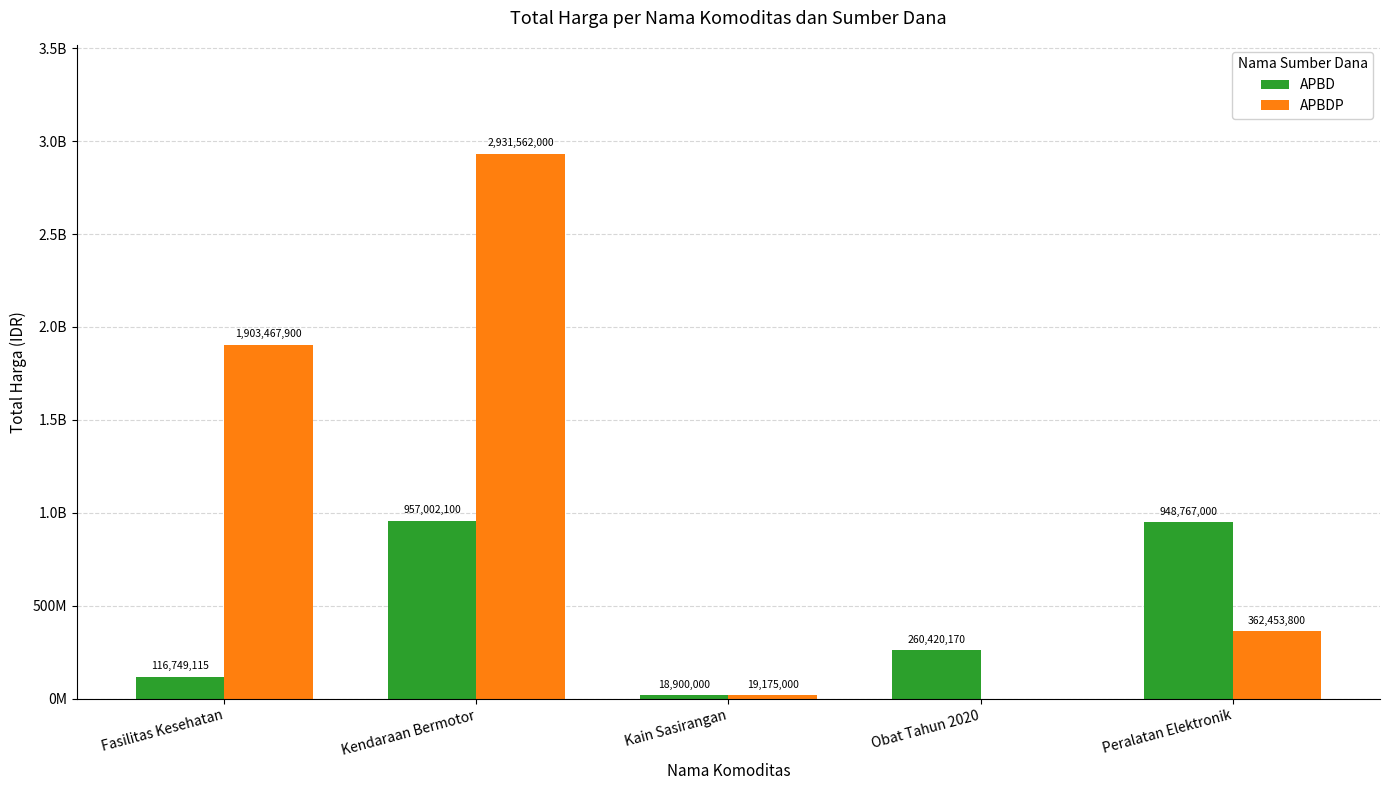

Are the bars horizontal?

No